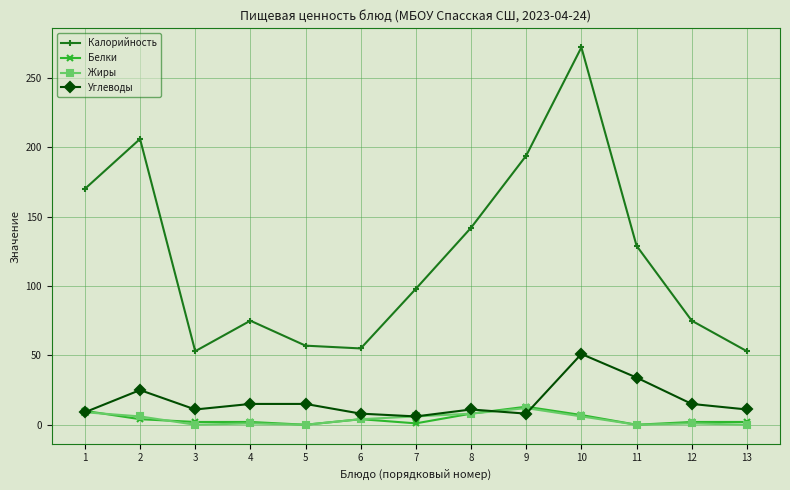

How many data points in Жиры are less than 4?

6